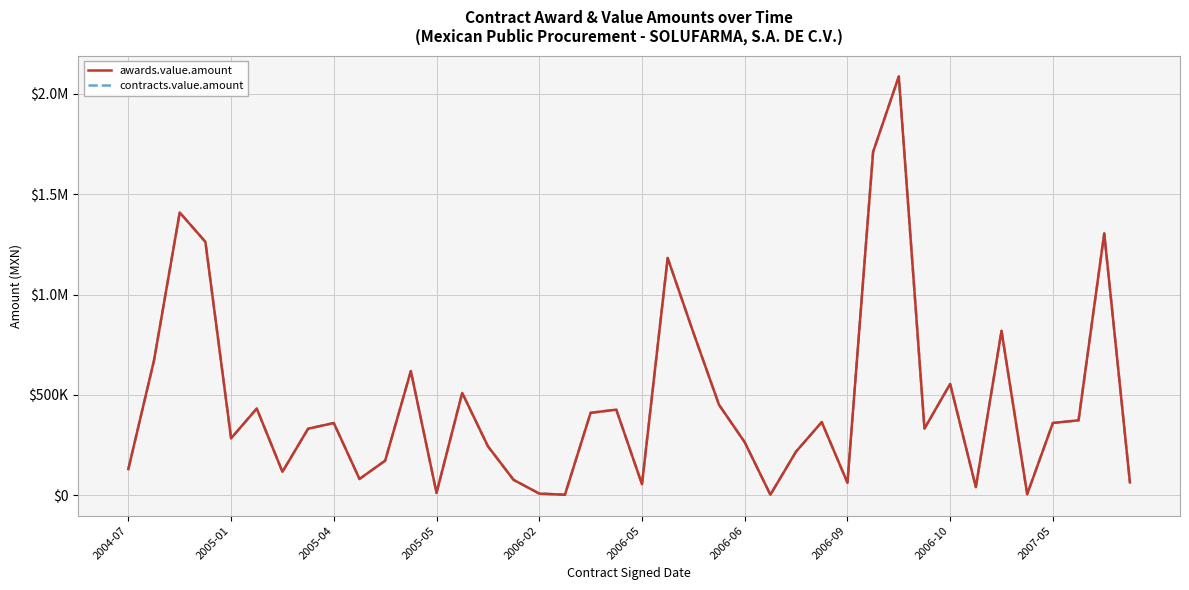

What is the sum of all contracts.value.amount values?

18613855.2